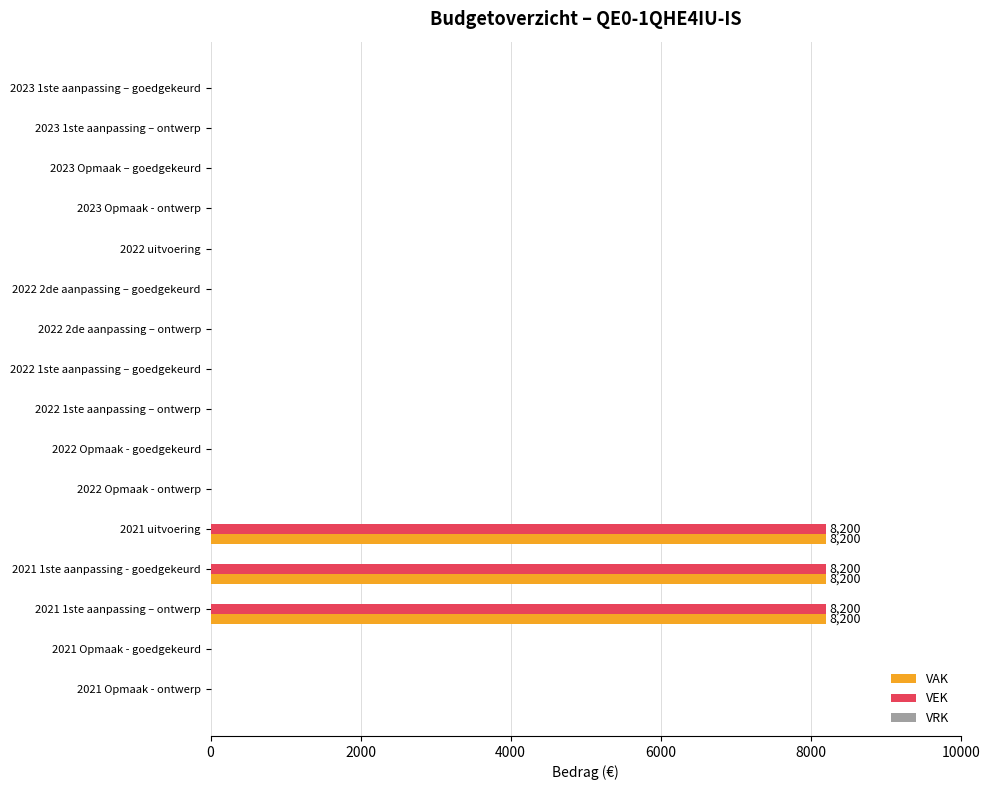

Is the value of VEK at 2021 1ste aanpassing - goedgekeurd greater than the value of VAK at 2023 1ste aanpassing – ontwerp?

Yes